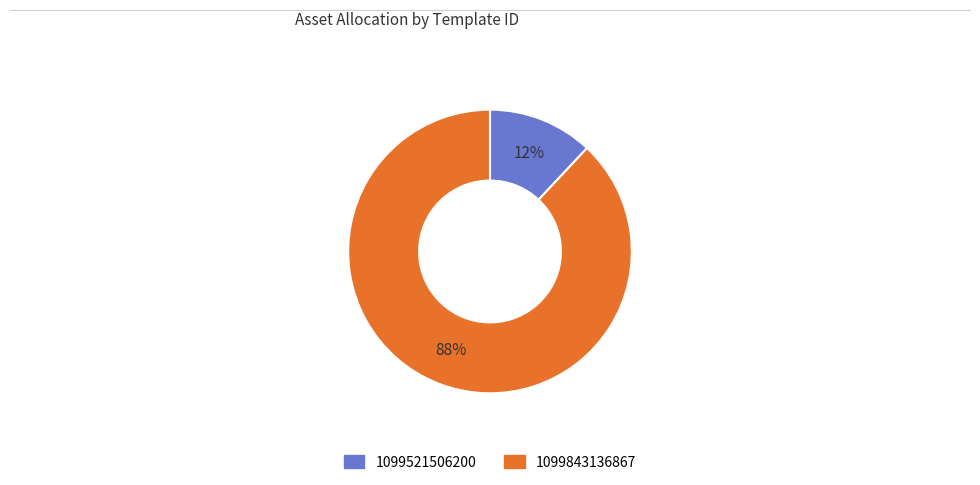

Rank the categories by value from lowest to highest.

1099521506200, 1099843136867